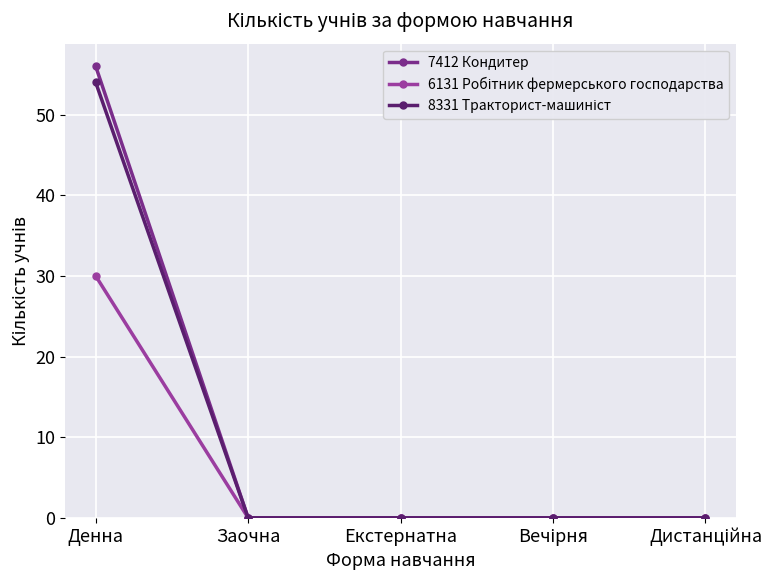

What is the label of the 5th point from the right?

Денна